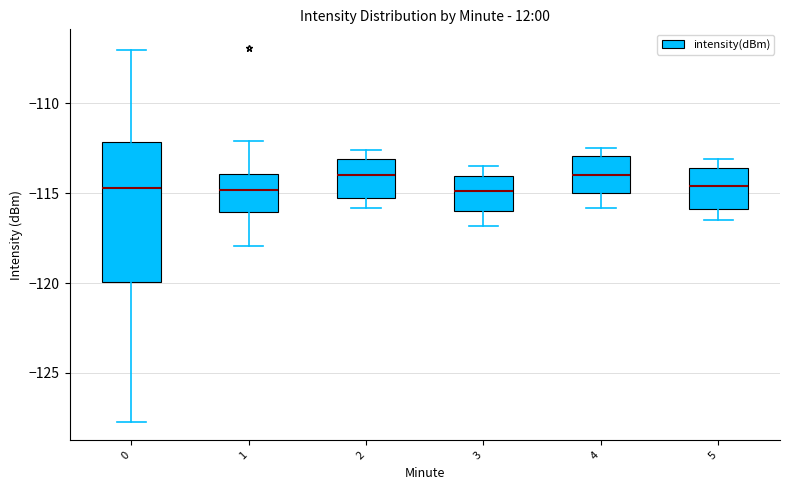

Reading left to right, read every box against the y-axis: the position of its median line, the range the box covers, and the ends of its whiskers. The values are not printed on the chart, so give them approximately, as read against the axis.

0: median -114.5, box -120.0 to -112.0, whiskers -127.5 to -107.0
1: median -115.0, box -116.0 to -114.0, whiskers -118.0 to -112.0
2: median -114.0, box -115.5 to -113.0, whiskers -116.0 to -112.5
3: median -115.0, box -116.0 to -114.0, whiskers -117.0 to -113.5
4: median -114.0, box -115.0 to -113.0, whiskers -116.0 to -112.5
5: median -114.5, box -116.0 to -113.5, whiskers -116.5 to -113.0